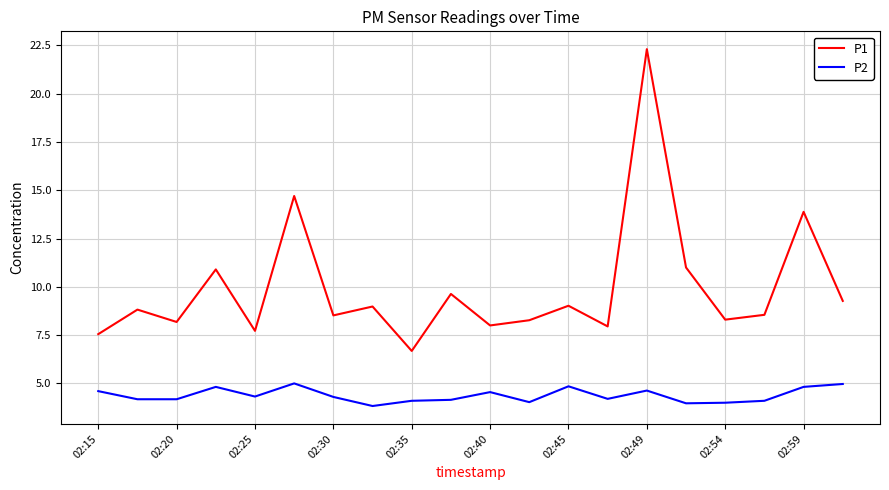

Rank the series by their average value, from highest to lowest.

P1, P2